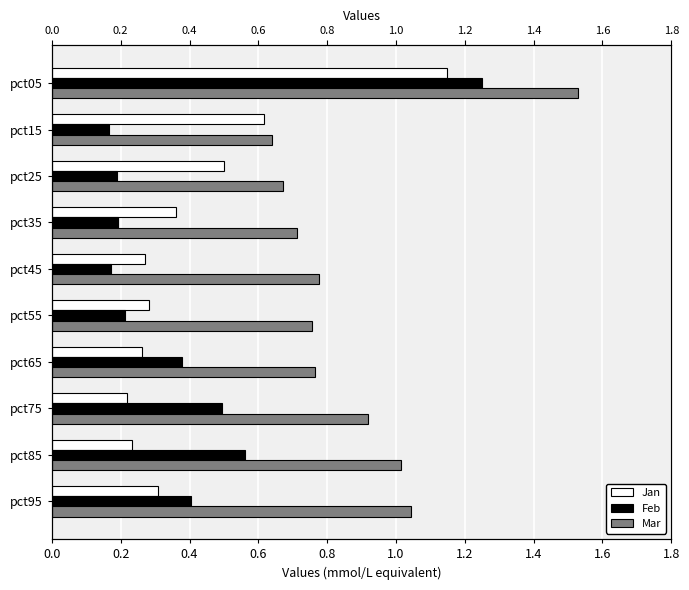

The Mar series shows 0.4 at pct35. True or false?

False